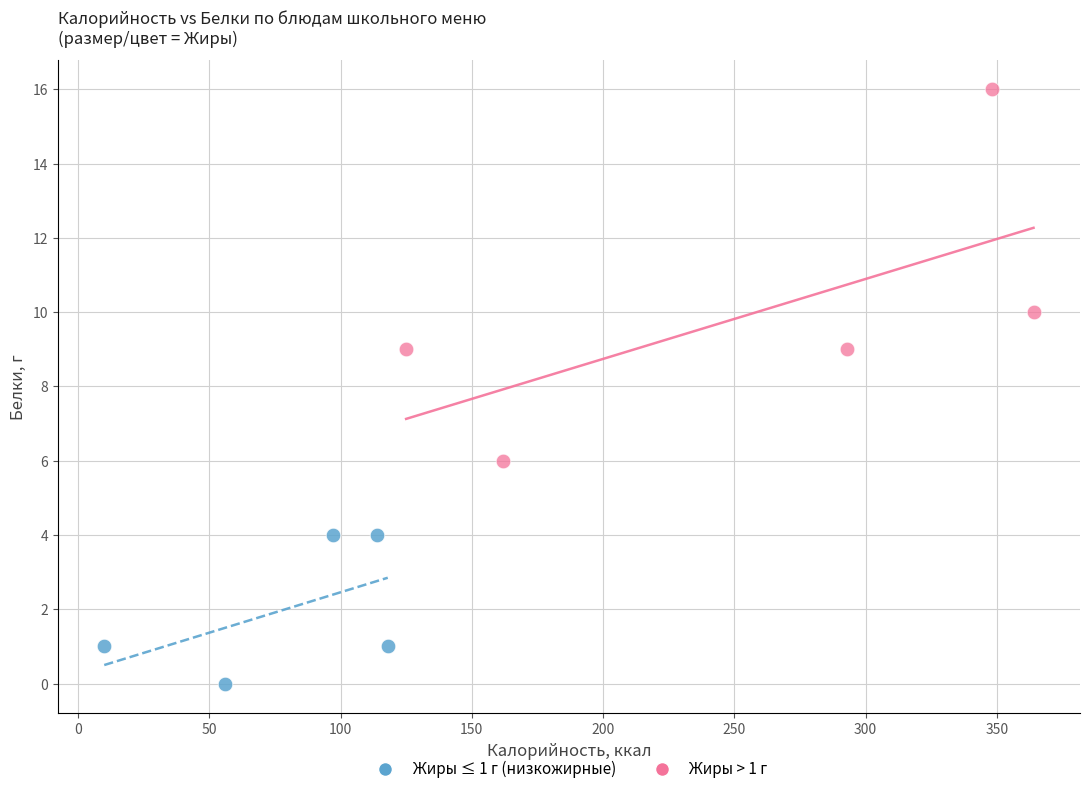

What are all the series names shown in the legend?

Жиры ≤ 1 г (низкожирные), Жиры > 1 г